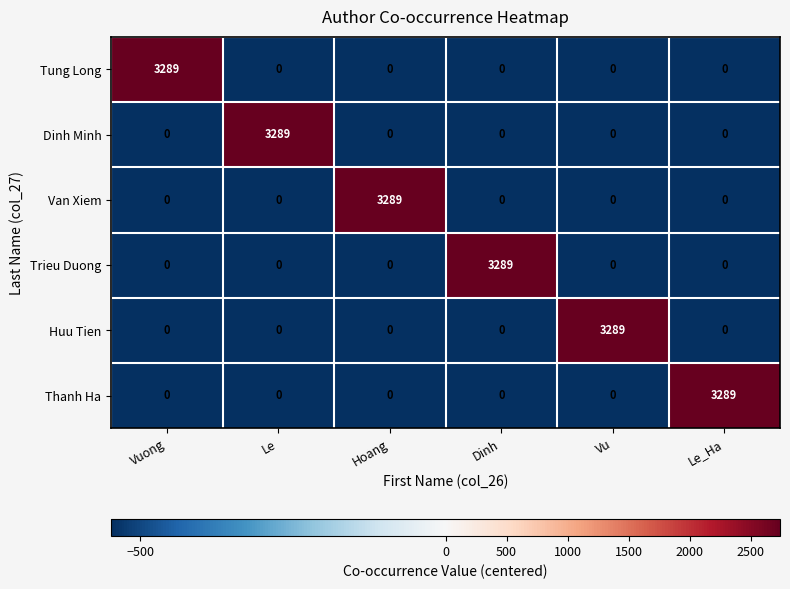

Is it true that Thanh Ha equals 0 at Hoang?

True